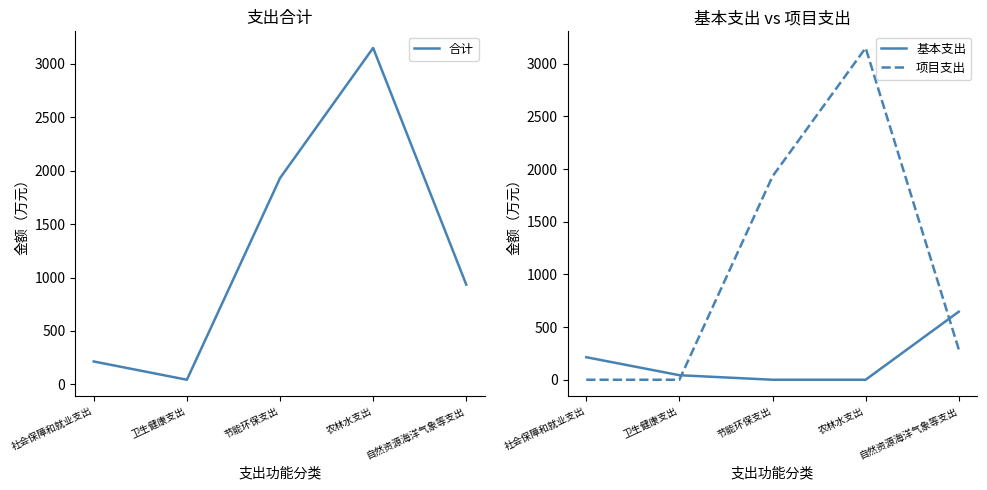

Which series has the largest total across all categories?

合计